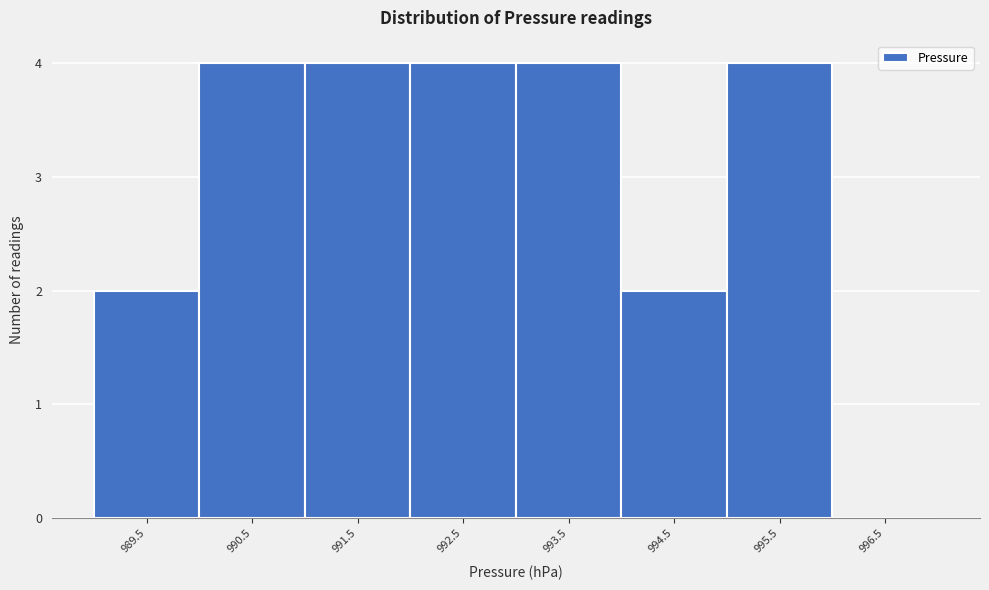

Reading left to right, list every bar in this chart as the range it spans on the x-axis followed by its height. The values are not printed on the chart, so give them approximately, as read against the axis.

989 to 990: 2
990 to 991: 4
991 to 992: 4
992 to 993: 4
993 to 994: 4
994 to 995: 2
995 to 996: 4
996 to 997: 0